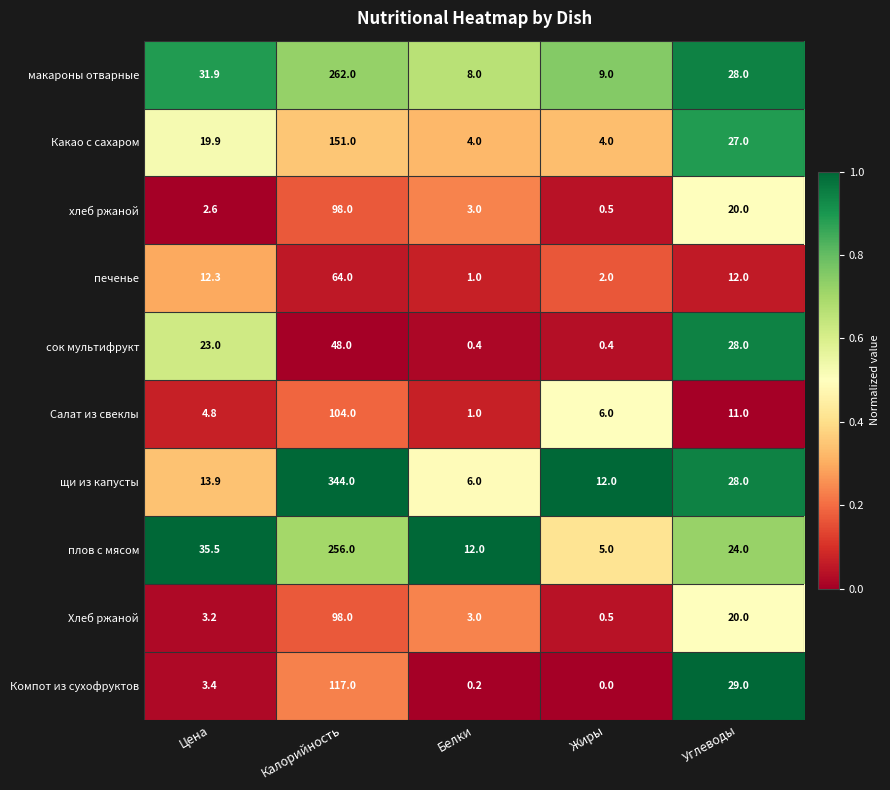

What is the spread (max minus min) of values at Цена?

32.9